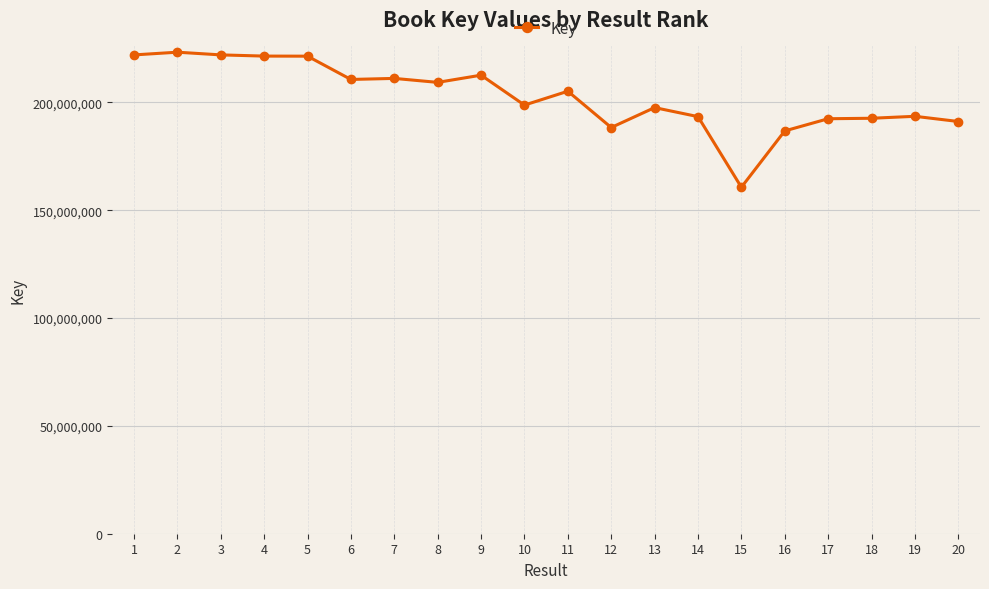

True or false: the data has more than 0 interior local peaks.

True